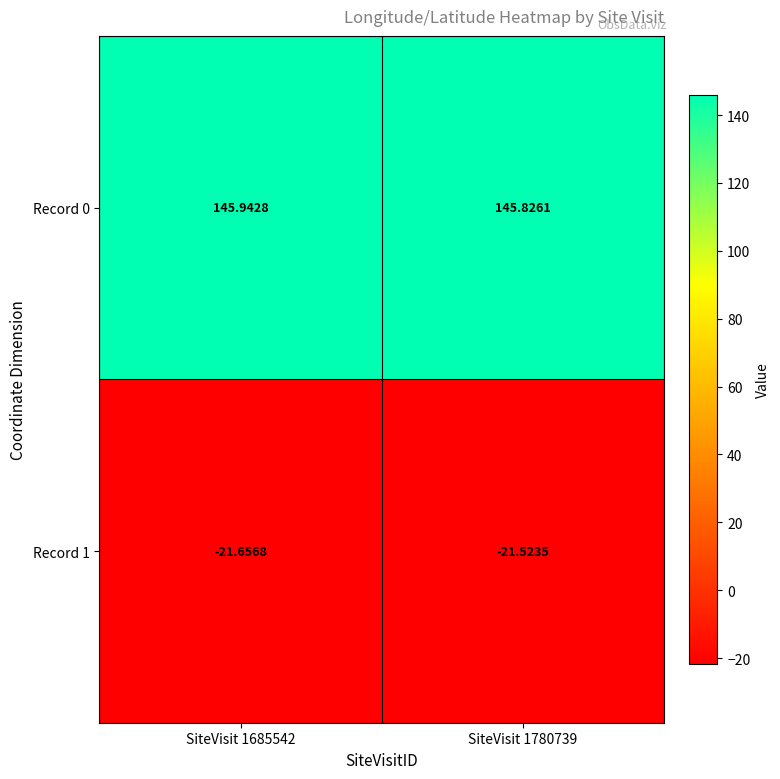

Is the value of Record 0 at SiteVisit 1780739 greater than the value of Record 1 at SiteVisit 1780739?

Yes